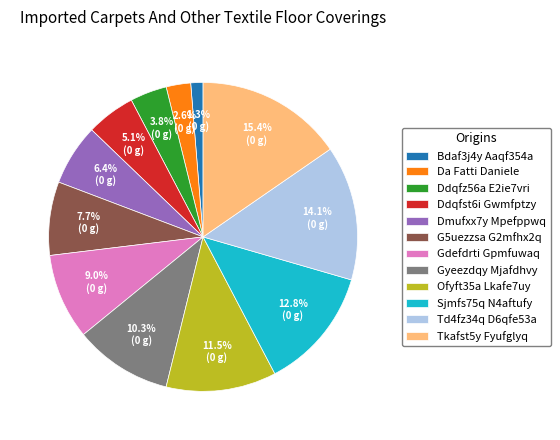

Count the number of slices in the pie.

12